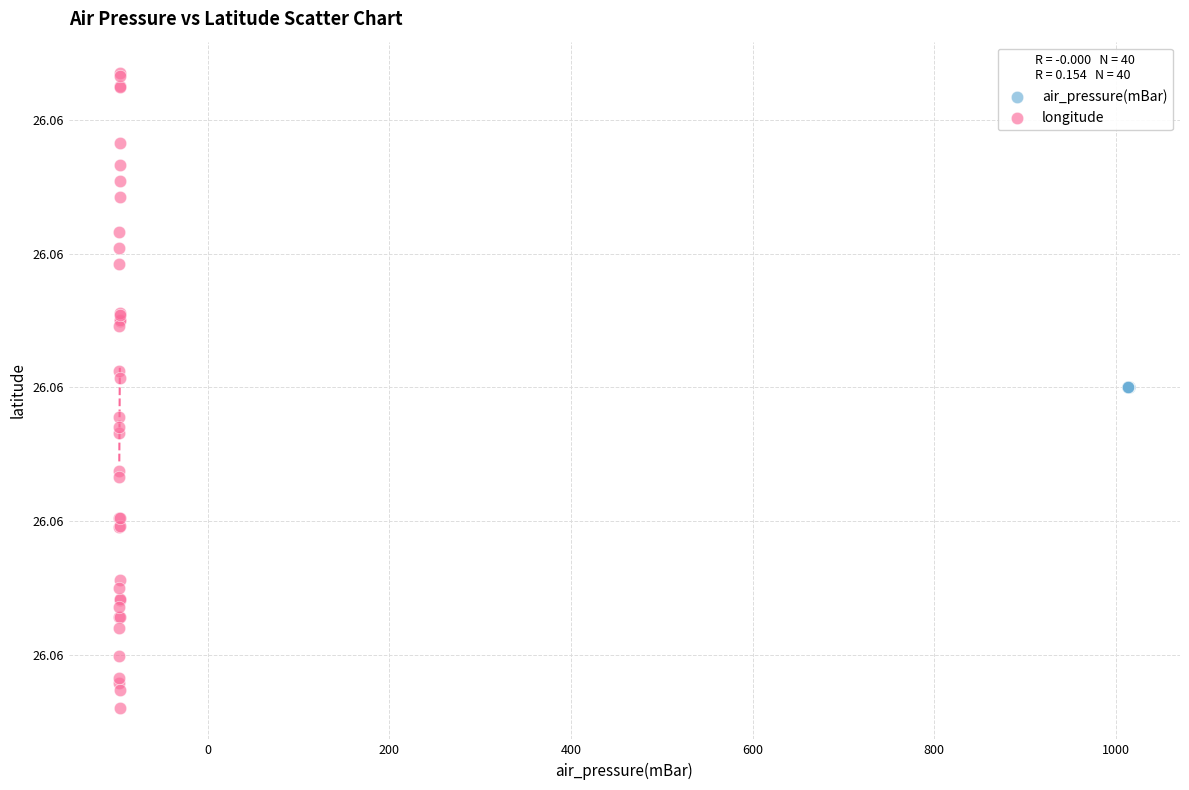

Which series reaches the minimum Y coordinate?

longitude